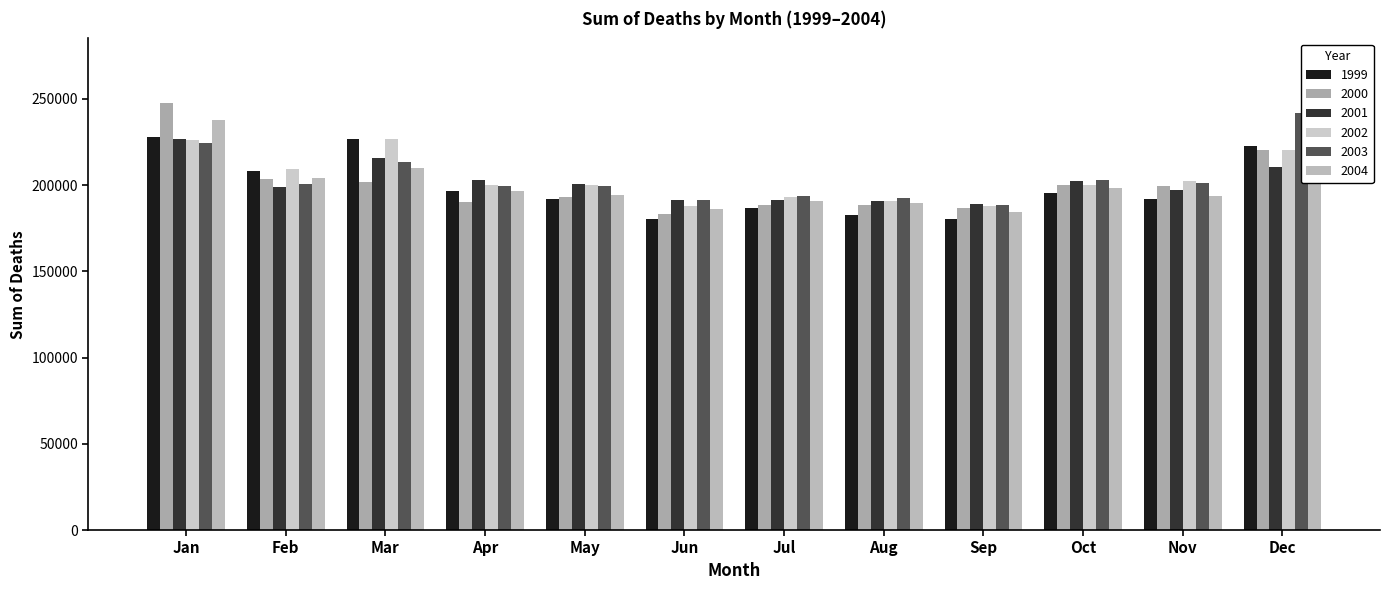

What are all the series names shown in the legend?

1999, 2000, 2001, 2002, 2003, 2004